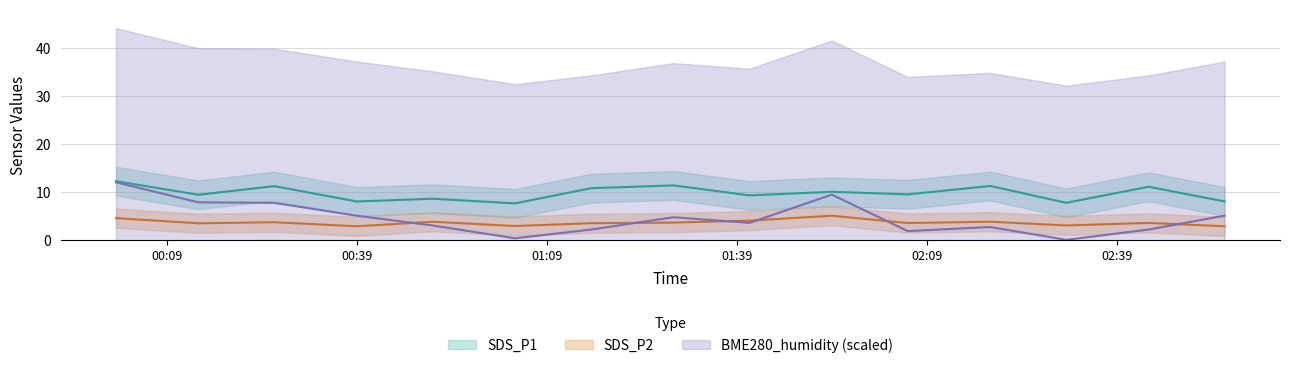

The value of SDS_P2 at 2021/09/24 02:31 is 3.0. True or false?

True